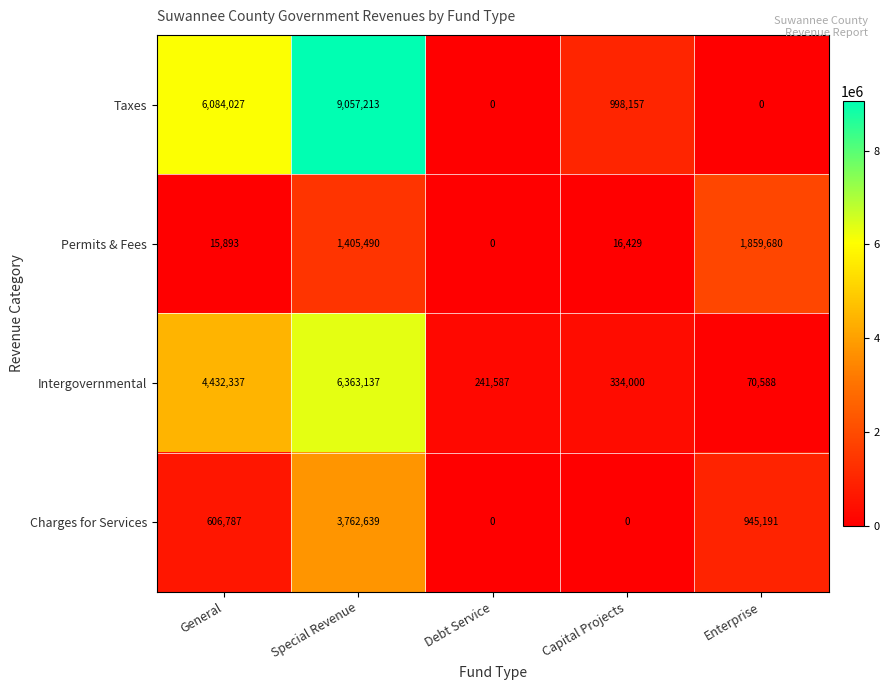

Is it true that Charges for Services equals 606787 at General?

True